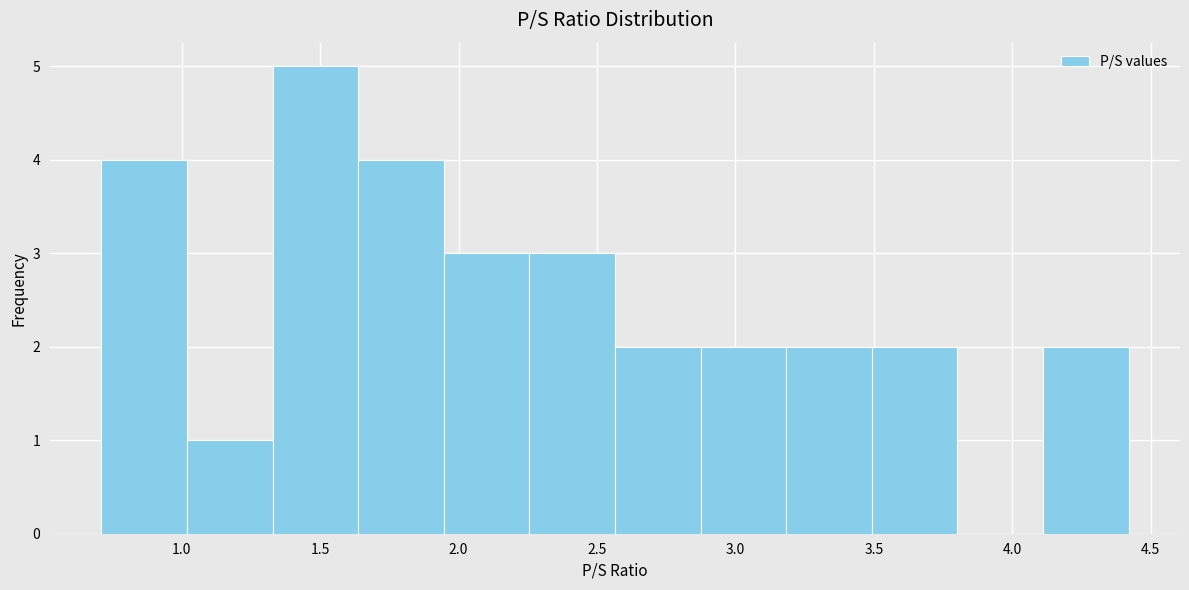

How tall is the bar that spans 1.65 to 1.95 on the x-axis? Neither the bar edges nor the heights are printed on the chart, so give them approximately, as read against the axes.

4